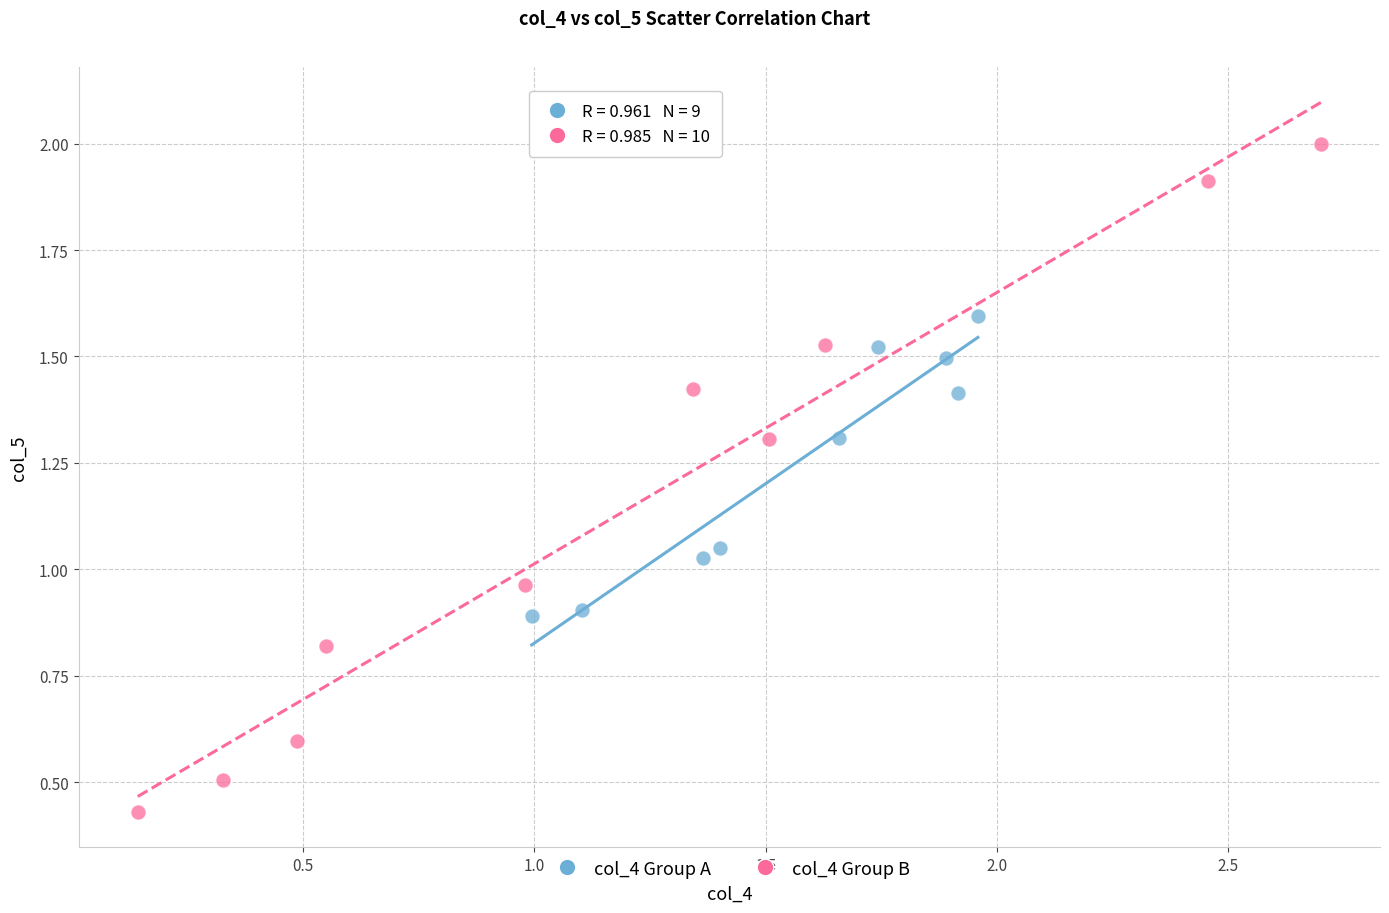

Which series has the widest spread of Y values?

col_4 Group B